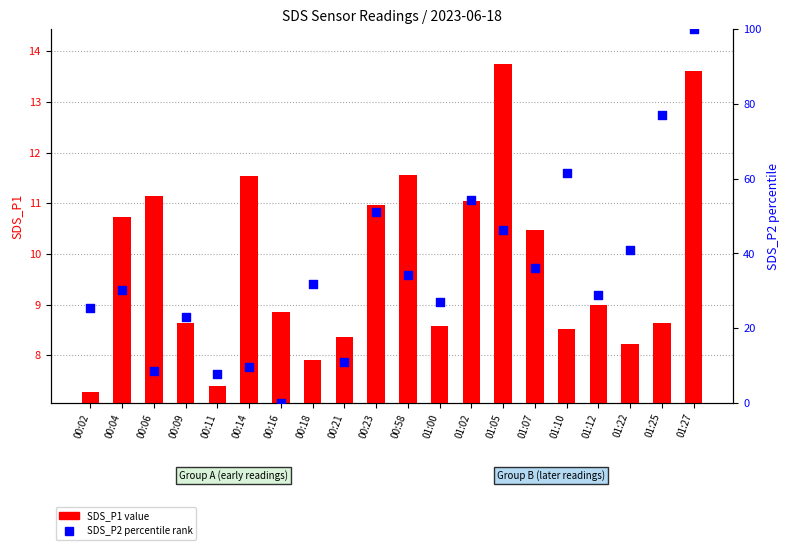

Which series has the largest total across all categories?

SDS_P2 percentile rank